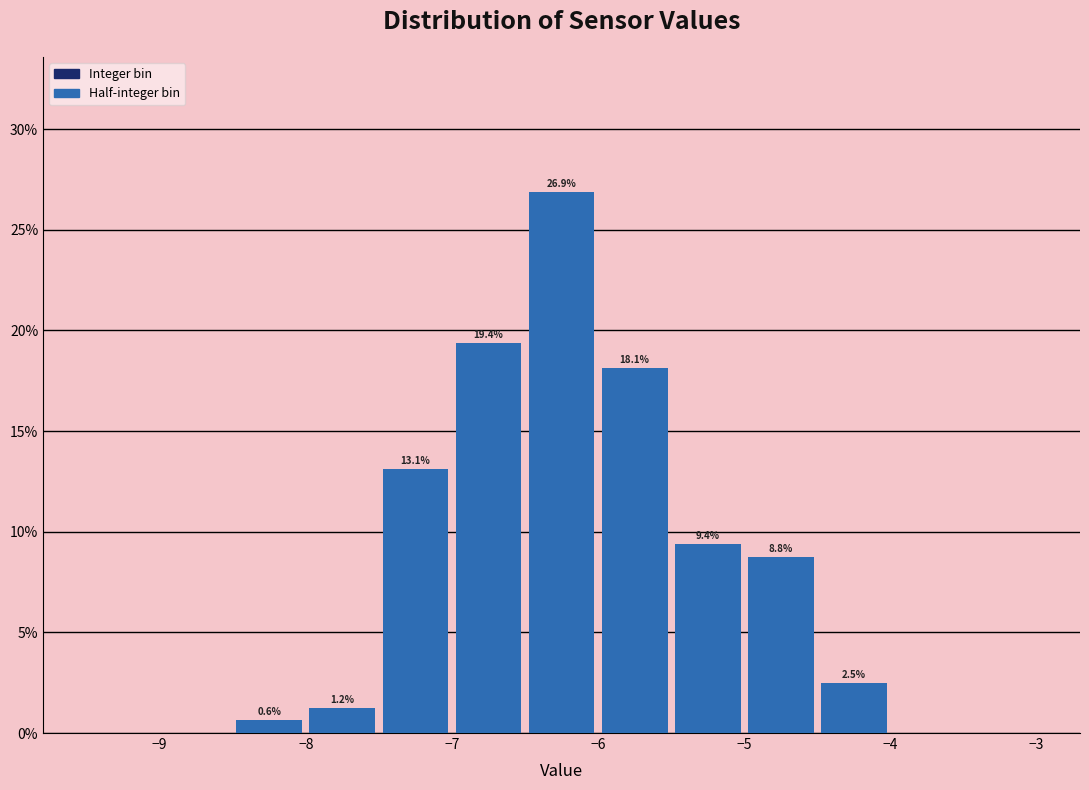

Over which range of the x-axis is the bar tallest?

-6.5 to -6.0